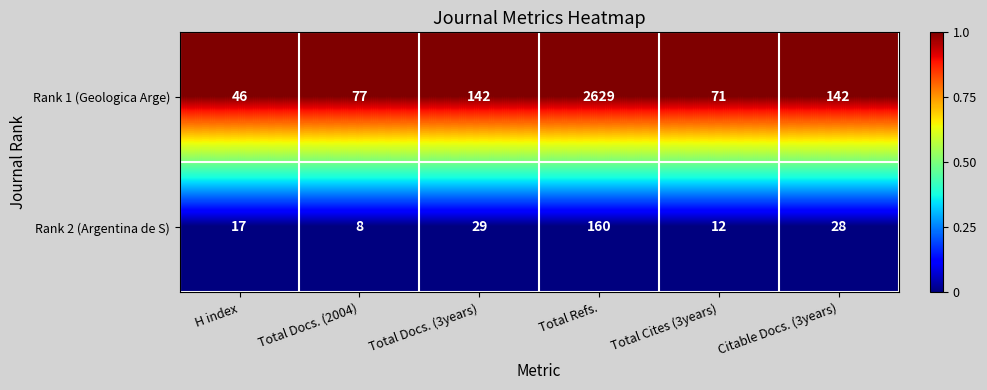

What is the sum of all Rank 2 (Argentina de S) values?

254